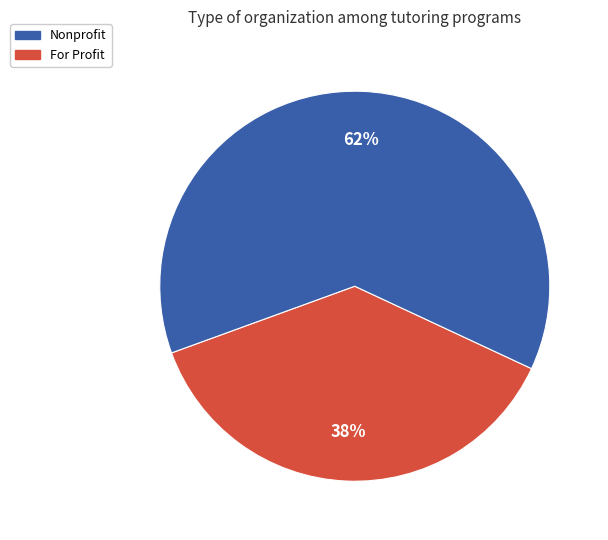

Is there a majority slice in this chart?

Yes